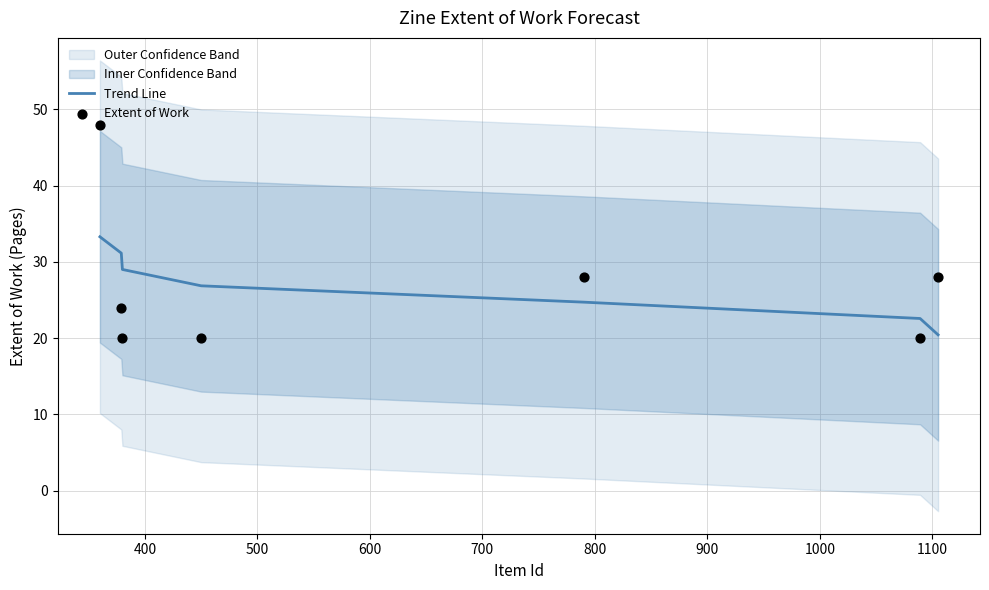

What is the highest value of the Trend Line series?

33.3